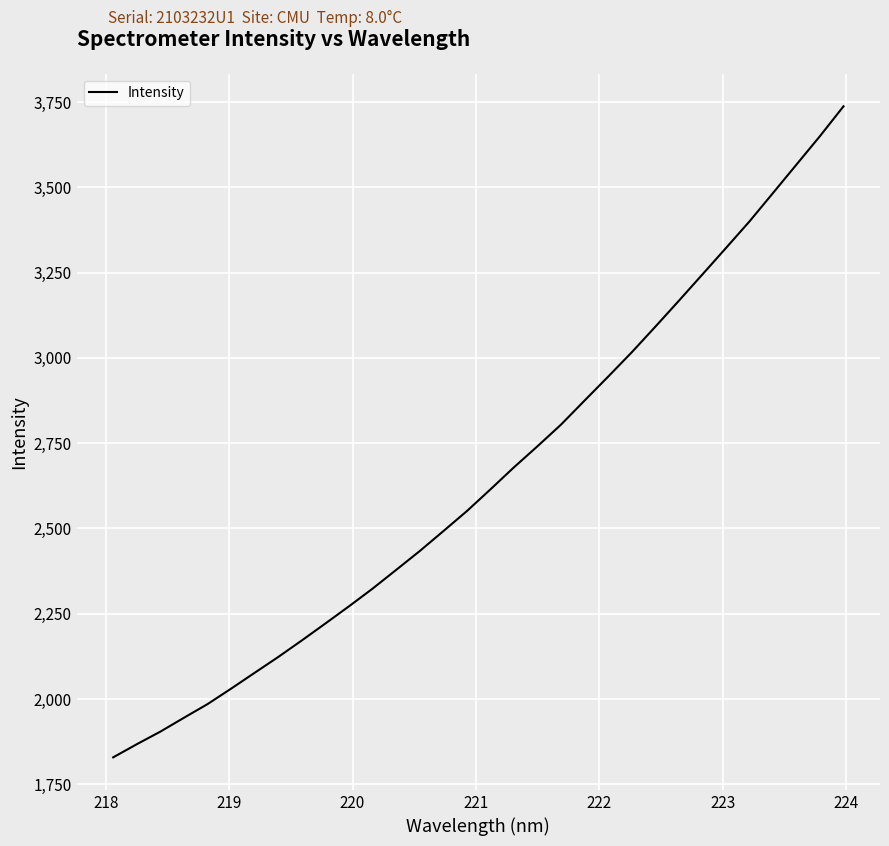

What is the smallest value displayed?

1829.1